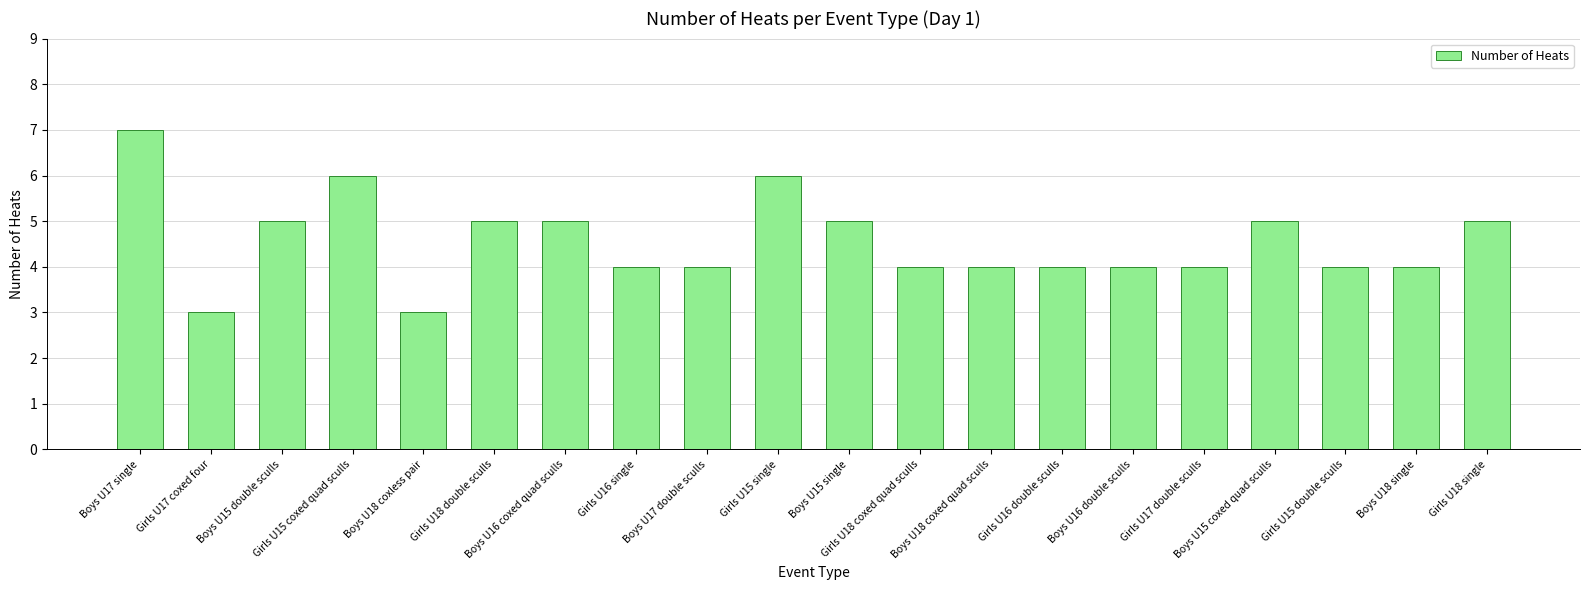

Count the values in the range 4 to 5.

15